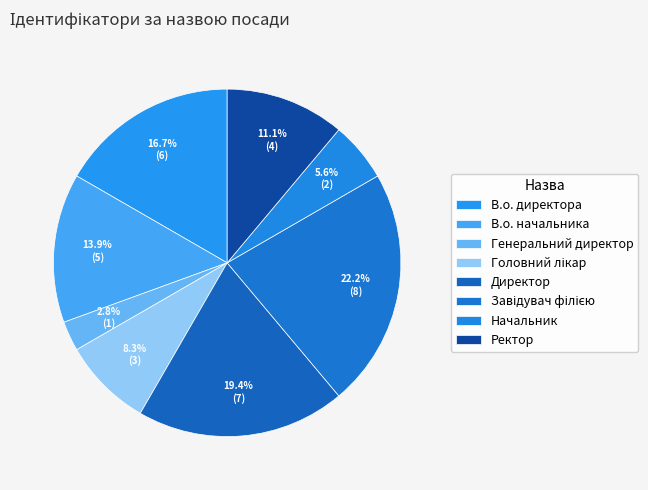

To the nearest percent, what percentage of the pie is Головний лікар?

8%